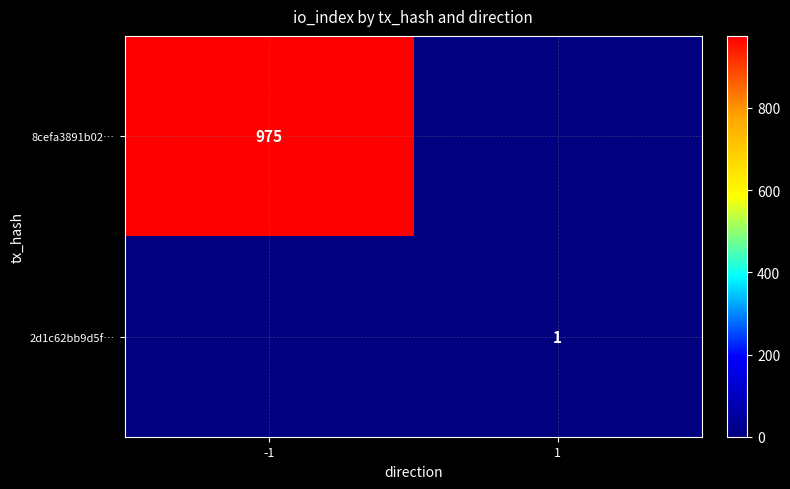

The 8cefa3891b02… series shows 975 at -1. True or false?

True